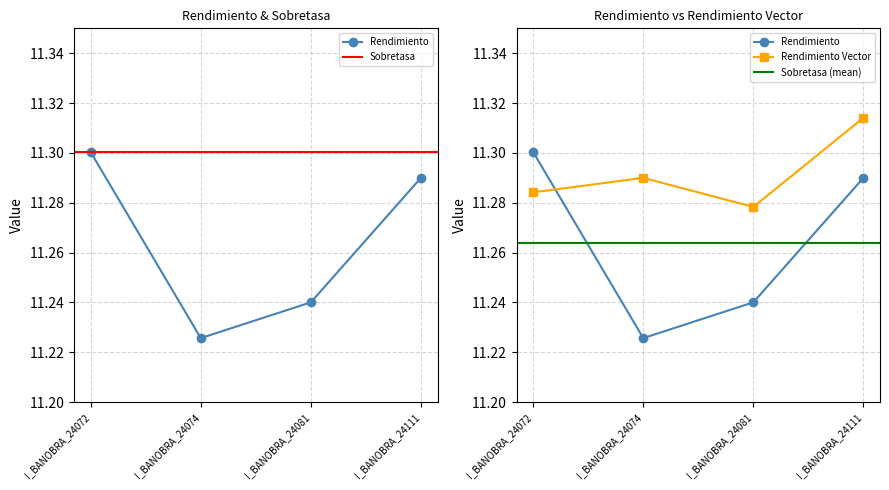

Which series has the largest total across all categories?

Rendimiento Vector